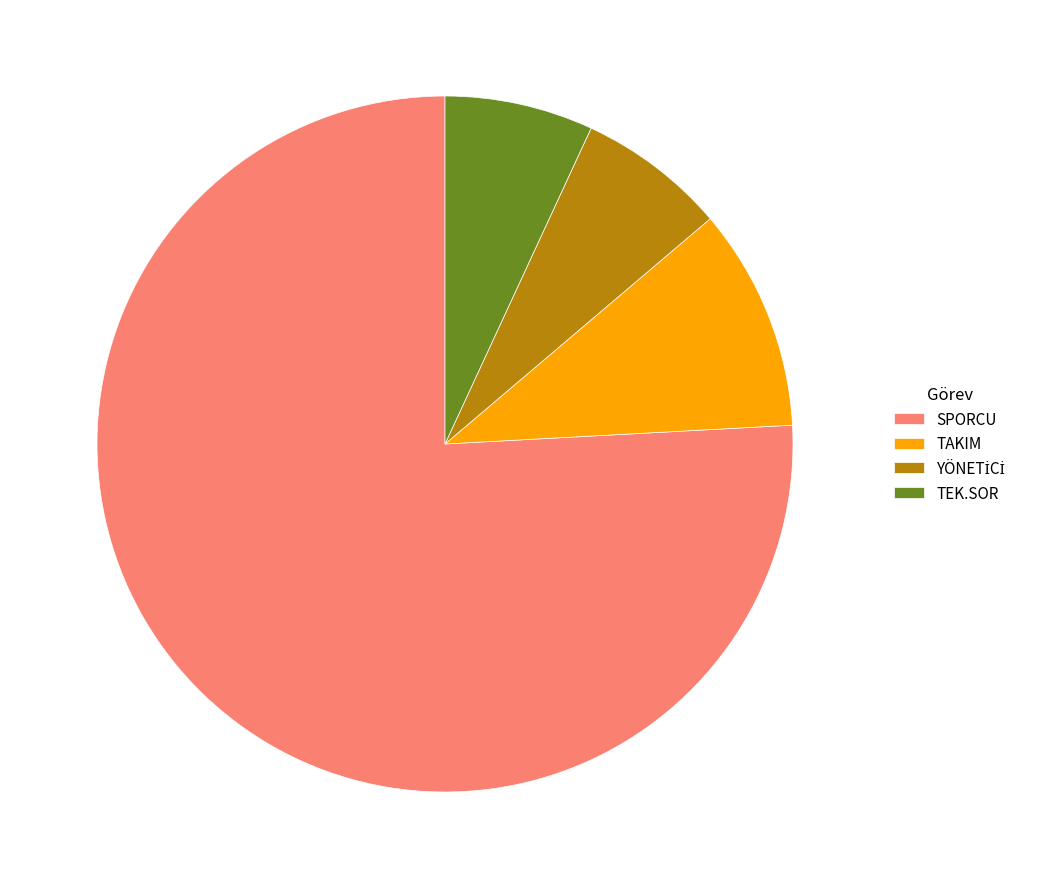

Is the sum of TEK.SOR and TAKIM greater than half?

No